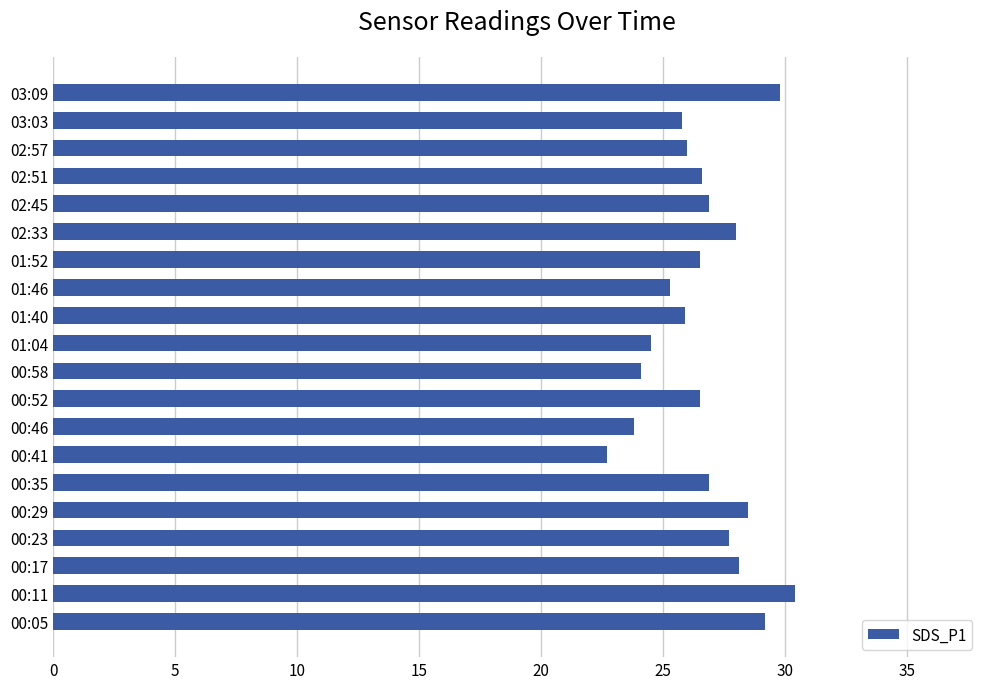

What value does the data have at 01:04?

24.5